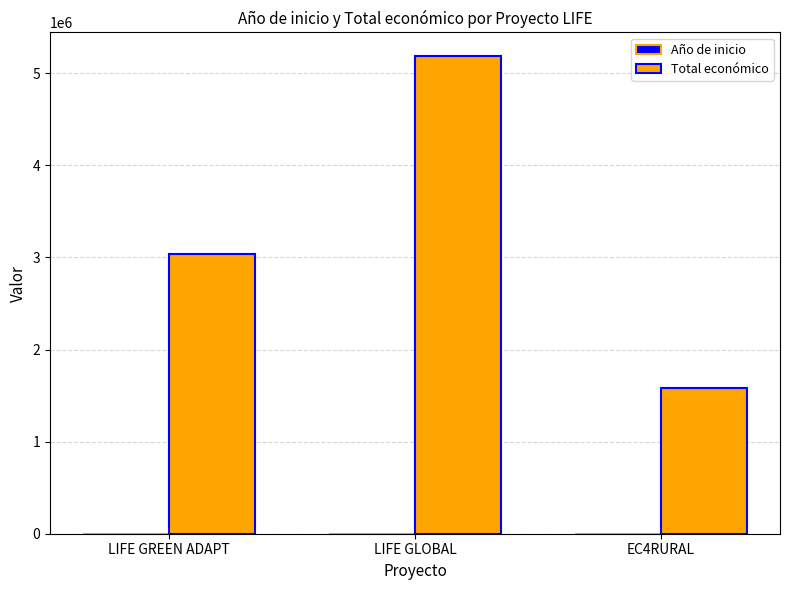

How many Total económico values are between 1578130 and 5183382?

3